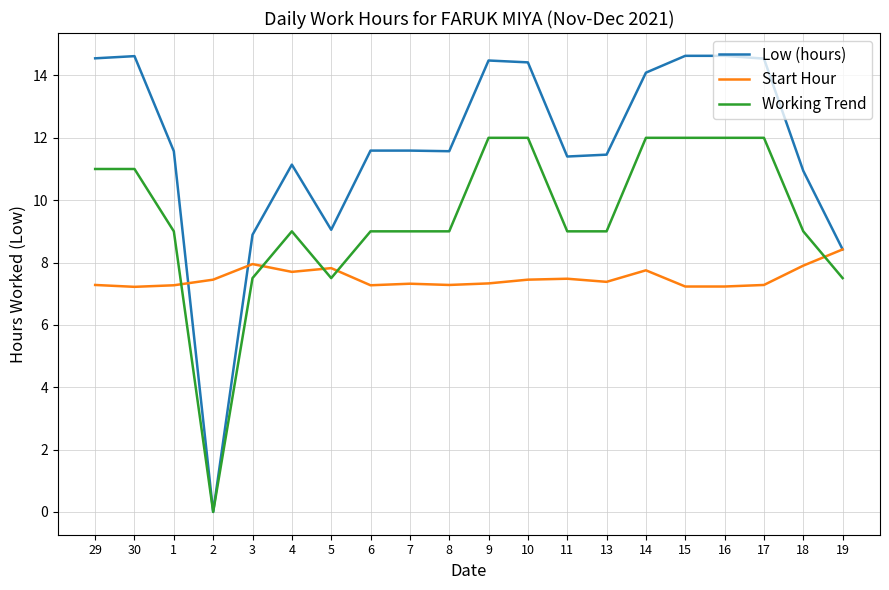

True or false: Working Trend and Start Hour intersect in this chart.

True